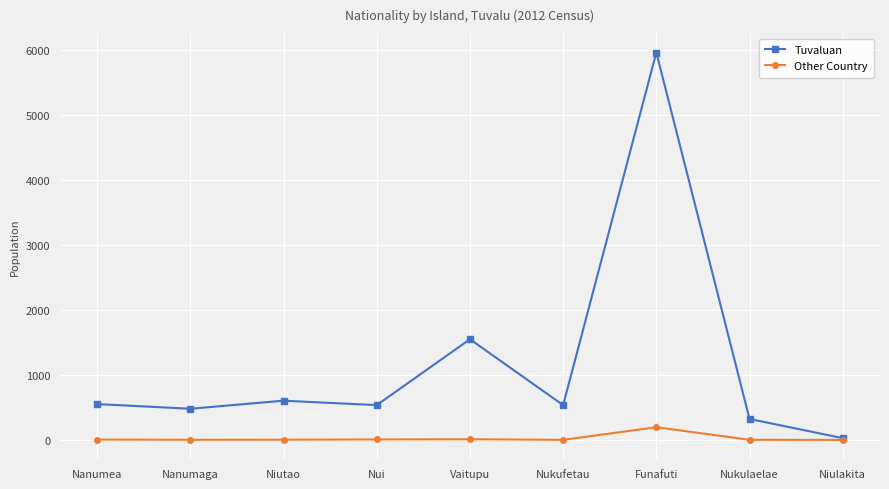

What is the sum of all Tuvaluan values?

10557